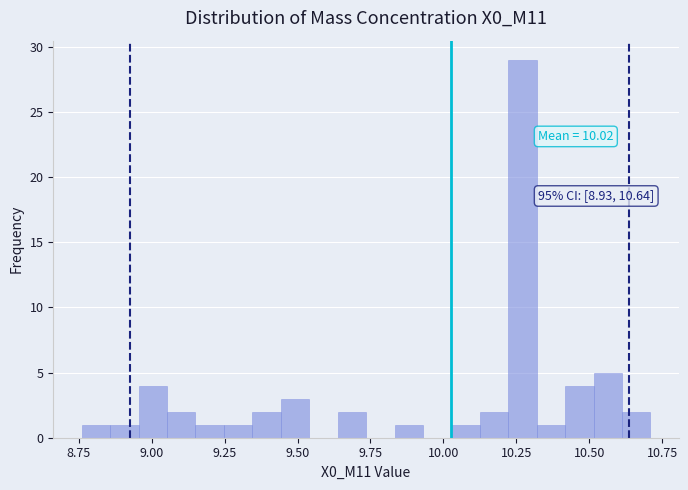

Around what value on the x-axis is the tallest bar? Give the approximate position of its centre, as read against the axis.

10.25